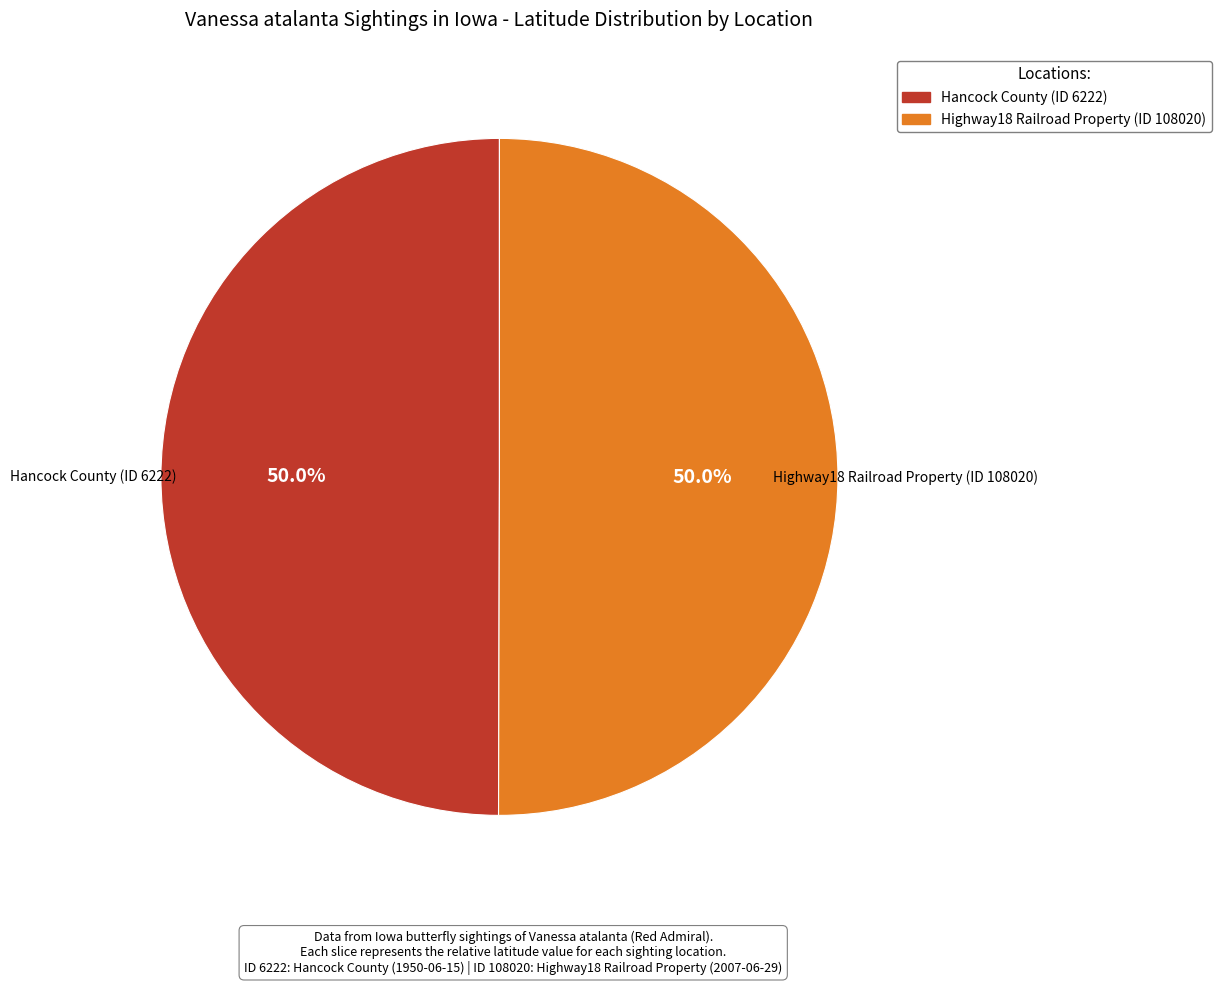

To the nearest percent, what portion does Hancock County (ID 6222) represent?

50%